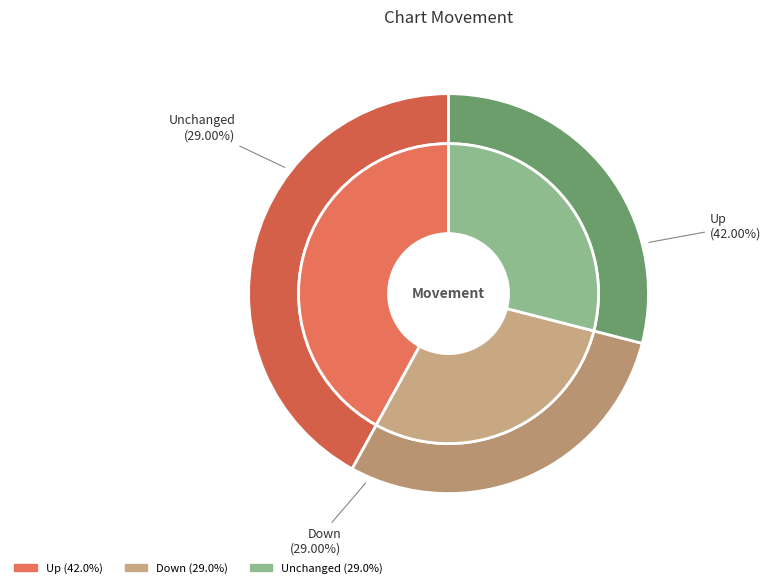

To the nearest percent, what is the average slice percentage?

33%